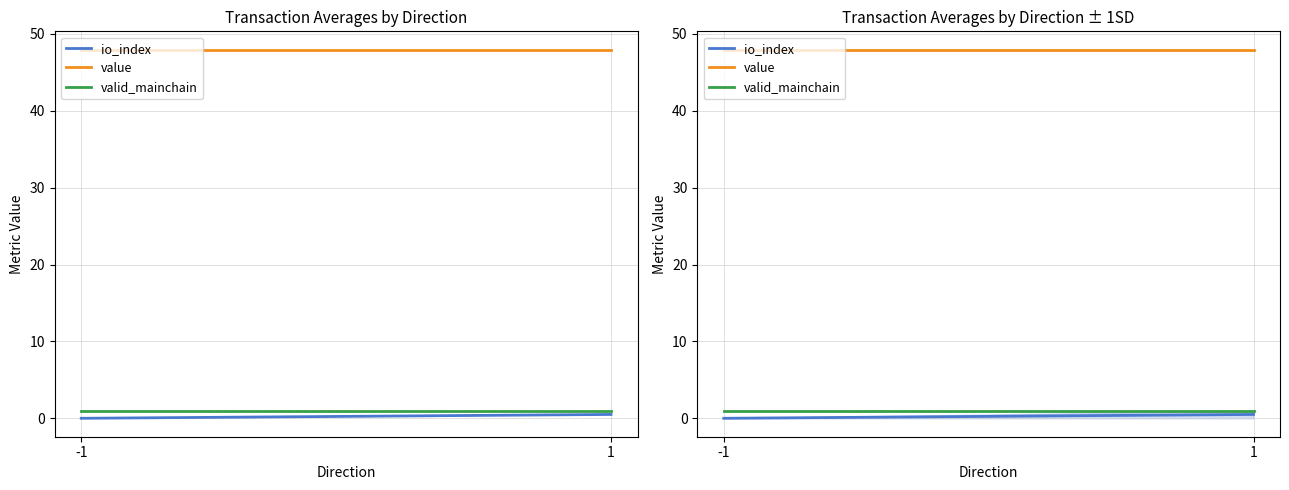

At which label is valid_mainchain closest to 1?

-1